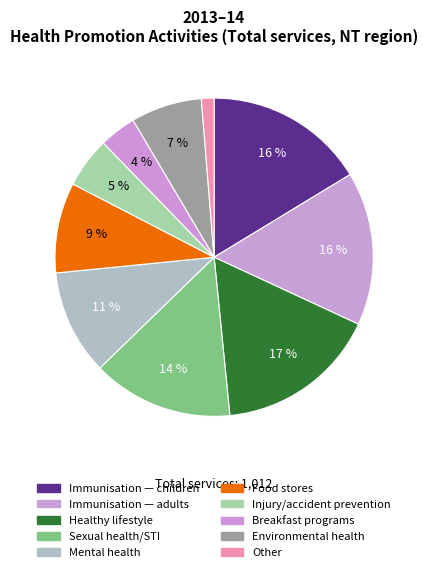

How many slices are in this pie chart?

10